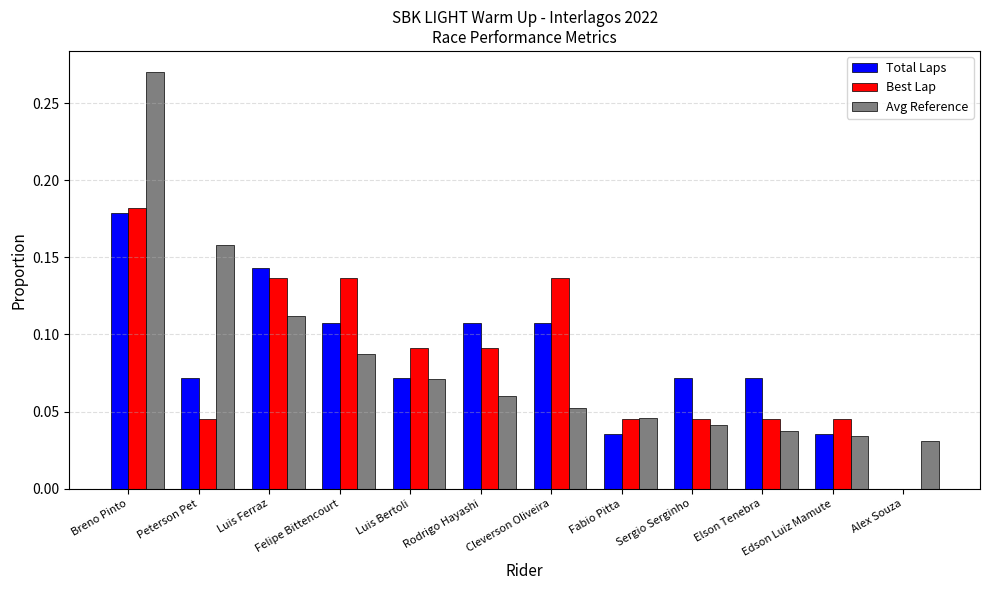

At which category does the chart reach its peak across all series?

Breno Pinto